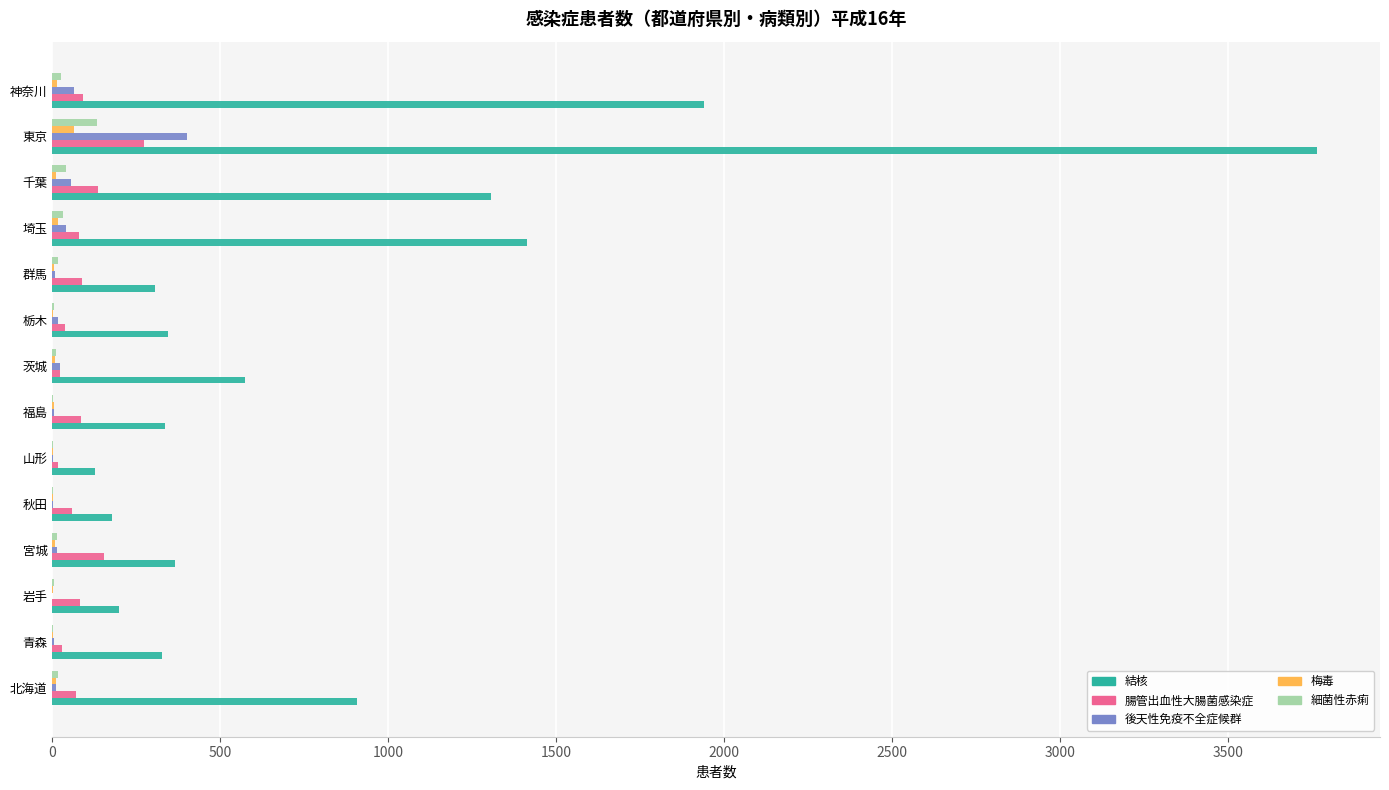

What is the sum of all 腸管出血性大腸菌感染症 values?

1226